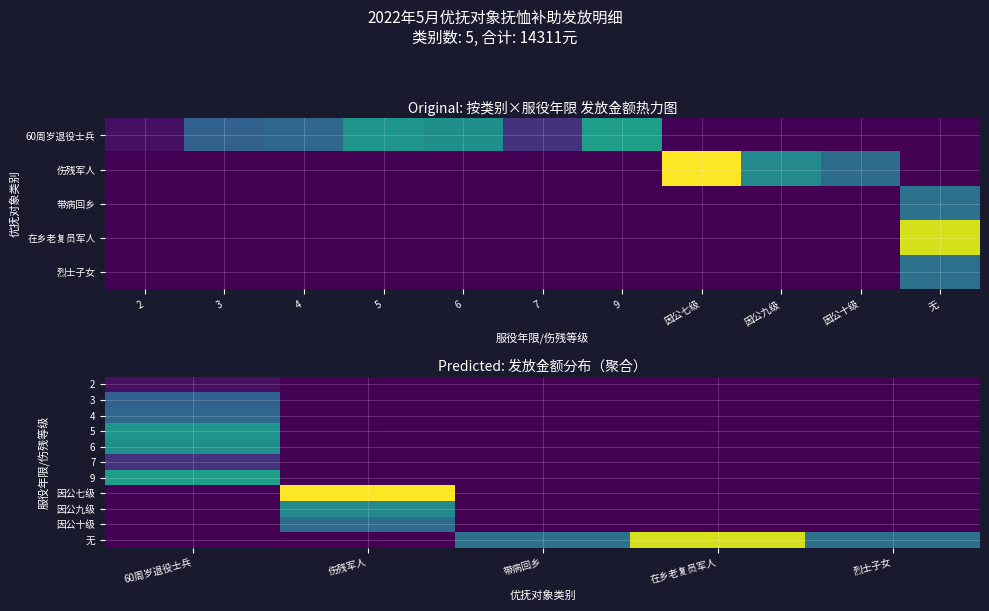

The 因公七级 series shows -825 at 60周岁退役士兵. True or false?

False